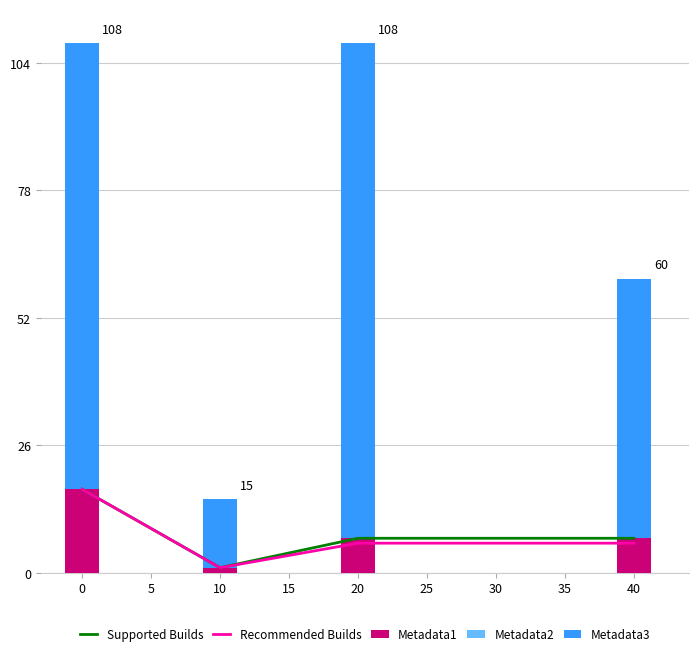

What is the value of the Recommended Builds bar at the 4th from the left?

6